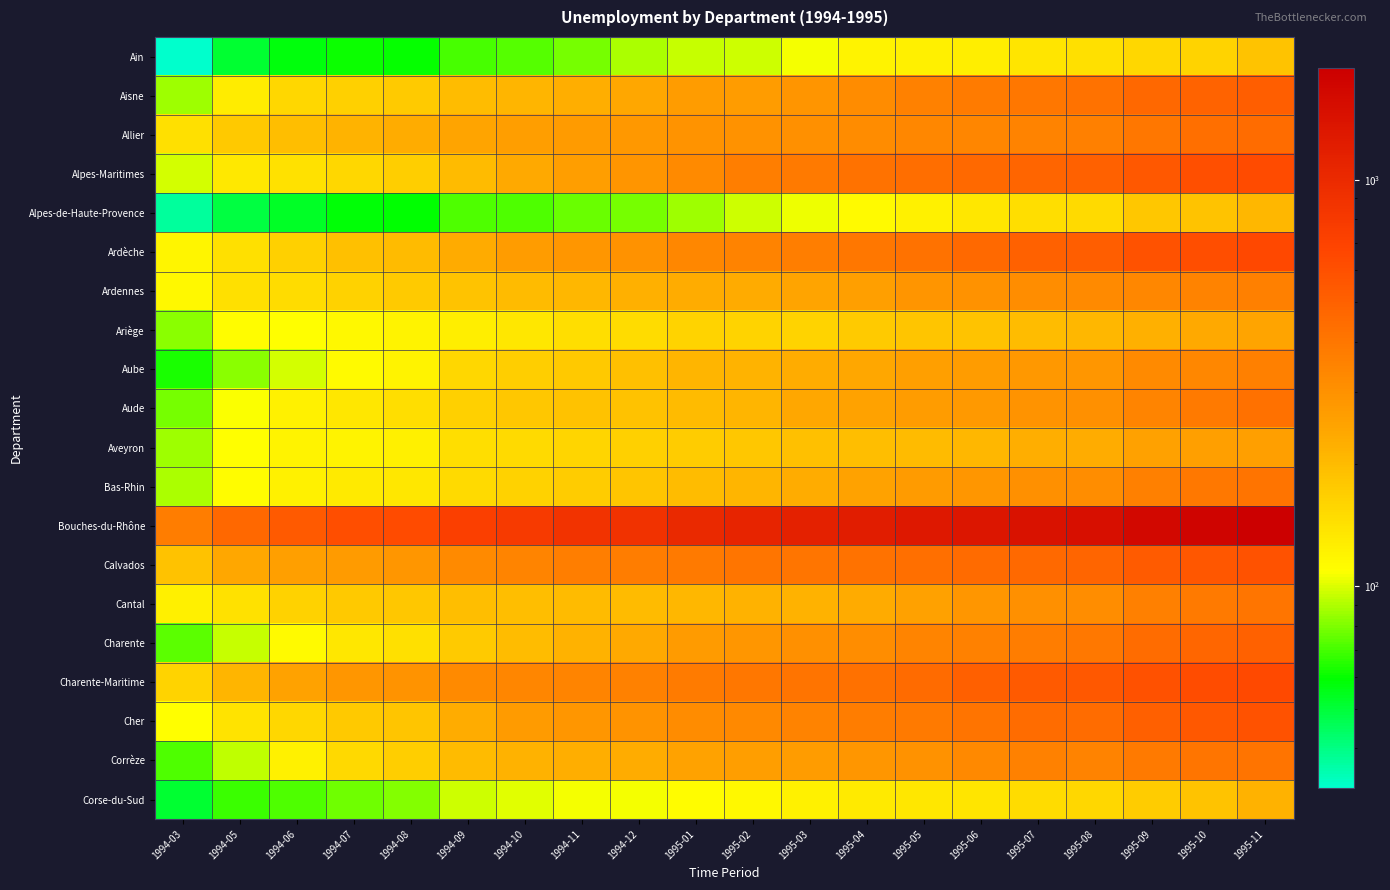

Reading left to right, list all the values displayed in this chart.

Ain: 1994-03=32	1994-05=51	1994-06=57	1994-07=61	1994-08=60	1994-09=70	1994-10=73	1994-11=79	1994-12=89	1995-01=95	1995-02=97	1995-03=106	1995-04=120	1995-05=124	1995-06=126	1995-07=138	1995-08=143	1995-09=156	1995-10=162	1995-11=187
Aisne: 1994-03=87	1994-05=128	1994-06=155	1994-07=166	1994-08=175	1994-09=199	1994-10=211	1994-11=226	1994-12=238	1995-01=267	1995-02=267	1995-03=291	1995-04=321	1995-05=355	1995-06=381	1995-07=400	1995-08=417	1995-09=466	1995-10=491	1995-11=517
Allier: 1994-03=143	1994-05=177	1994-06=196	1994-07=215	1994-08=228	1994-09=249	1994-10=265	1994-11=274	1994-12=282	1995-01=295	1995-02=297	1995-03=305	1995-04=317	1995-05=333	1995-06=342	1995-07=352	1995-08=360	1995-09=397	1995-10=428	1995-11=445
Alpes-Maritimes: 1994-03=98	1994-05=132	1994-06=142	1994-07=157	1994-08=169	1994-09=201	1994-10=237	1994-11=262	1994-12=292	1995-01=326	1995-02=369	1995-03=388	1995-04=420	1995-05=441	1995-06=462	1995-07=484	1995-08=495	1995-09=549	1995-10=601	1995-11=633
Alpes-de-Haute-Provence: 1994-03=37	1994-05=49	1994-06=53	1994-07=58	1994-08=59	1994-09=72	1994-10=71	1994-11=76	1994-12=78	1995-01=87	1995-02=97	1995-03=105	1995-04=113	1995-05=123	1995-06=135	1995-07=147	1995-08=151	1995-09=181	1995-10=187	1995-11=207
Ardèche: 1994-03=118	1994-05=143	1994-06=167	1994-07=192	1994-08=202	1994-09=232	1994-10=269	1994-11=284	1994-12=298	1995-01=335	1995-02=352	1995-03=370	1995-04=399	1995-05=421	1995-06=457	1995-07=495	1995-08=515	1995-09=584	1995-10=614	1995-11=657
Ardennes: 1994-03=115	1994-05=144	1994-06=149	1994-07=163	1994-08=173	1994-09=187	1994-10=201	1994-11=207	1994-12=220	1995-01=229	1995-02=232	1995-03=248	1995-04=261	1995-05=288	1995-06=300	1995-07=315	1995-08=322	1995-09=335	1995-10=352	1995-11=364
Ariège: 1994-03=82	1994-05=111	1994-06=109	1994-07=115	1994-08=120	1994-09=126	1994-10=135	1994-11=146	1994-12=148	1995-01=160	1995-02=161	1995-03=161	1995-04=174	1995-05=184	1995-06=187	1995-07=198	1995-08=207	1995-09=221	1995-10=234	1995-11=249
Aube: 1994-03=63	1994-05=82	1994-06=98	1994-07=114	1994-08=121	1994-09=156	1994-10=169	1994-11=177	1994-12=192	1995-01=211	1995-02=215	1995-03=228	1995-04=241	1995-05=260	1995-06=269	1995-07=282	1995-08=285	1995-09=322	1995-10=333	1995-11=361
Aude: 1994-03=79	1994-05=108	1994-06=122	1994-07=136	1994-08=146	1994-09=165	1994-10=179	1994-11=188	1994-12=188	1995-01=202	1995-02=212	1995-03=238	1995-04=252	1995-05=268	1995-06=277	1995-07=294	1995-08=304	1995-09=344	1995-10=385	1995-11=422
Aveyron: 1994-03=86	1994-05=110	1994-06=120	1994-07=121	1994-08=124	1994-09=146	1994-10=152	1994-11=158	1994-12=165	1995-01=172	1995-02=180	1995-03=192	1995-04=195	1995-05=200	1995-06=208	1995-07=223	1995-08=228	1995-09=257	1995-10=261	1995-11=261
Bas-Rhin: 1994-03=89	1994-05=112	1994-06=122	1994-07=131	1994-08=134	1994-09=151	1994-10=163	1994-11=171	1994-12=182	1995-01=198	1995-02=211	1995-03=228	1995-04=253	1995-05=270	1995-06=286	1995-07=305	1995-08=314	1995-09=362	1995-10=392	1995-11=410
Bouches-du-Rhône: 1994-03=376	1994-05=470	1994-06=541	1994-07=610	1994-08=631	1994-09=728	1994-10=792	1994-11=868	1994-12=886	1995-01=1016	1995-02=1082	1995-03=1147	1995-04=1220	1995-05=1295	1995-06=1335	1995-07=1432	1995-08=1482	1995-09=1650	1995-10=1759	1995-11=1879
Calvados: 1994-03=188	1994-05=238	1994-06=259	1994-07=274	1994-08=287	1994-09=325	1994-10=345	1994-11=366	1994-12=372	1995-01=385	1995-02=403	1995-03=407	1995-04=416	1995-05=428	1995-06=450	1995-07=462	1995-08=479	1995-09=531	1995-10=557	1995-11=587
Cantal: 1994-03=124	1994-05=142	1994-06=163	1994-07=177	1994-08=179	1994-09=195	1994-10=194	1994-11=202	1994-12=202	1995-01=209	1995-02=216	1995-03=217	1995-04=232	1995-05=254	1995-06=284	1995-07=304	1995-08=315	1995-09=361	1995-10=383	1995-11=402
Charente: 1994-03=74	1994-05=95	1994-06=113	1994-07=134	1994-08=143	1994-09=175	1994-10=198	1994-11=217	1994-12=237	1995-01=271	1995-02=286	1995-03=302	1995-04=314	1995-05=344	1995-06=356	1995-07=376	1995-08=391	1995-09=445	1995-10=473	1995-11=494
Charente-Maritime: 1994-03=161	1994-05=210	1994-06=253	1994-07=287	1994-08=295	1994-09=324	1994-10=342	1994-11=345	1994-12=357	1995-01=382	1995-02=397	1995-03=409	1995-04=427	1995-05=456	1995-06=503	1995-07=539	1995-08=546	1995-09=596	1995-10=621	1995-11=646
Cher: 1994-03=110	1994-05=140	1994-06=155	1994-07=176	1994-08=184	1994-09=229	1994-10=270	1994-11=285	1994-12=296	1995-01=318	1995-02=328	1995-03=352	1995-04=374	1995-05=388	1995-06=410	1995-07=444	1995-08=446	1995-09=509	1995-10=550	1995-11=584
Corrèze: 1994-03=71	1994-05=94	1994-06=123	1994-07=153	1994-08=170	1994-09=200	1994-10=218	1994-11=225	1994-12=229	1995-01=250	1995-02=263	1995-03=269	1995-04=286	1995-05=298	1995-06=329	1995-07=354	1995-08=352	1995-09=385	1995-10=403	1995-11=414
Corse-du-Sud: 1994-03=51	1994-05=68	1994-06=71	1994-07=77	1994-08=81	1994-09=97	1994-10=102	1994-11=106	1994-12=106	1995-01=111	1995-02=116	1995-03=122	1995-04=130	1995-05=134	1995-06=137	1995-07=148	1995-08=155	1995-09=172	1995-10=185	1995-11=218